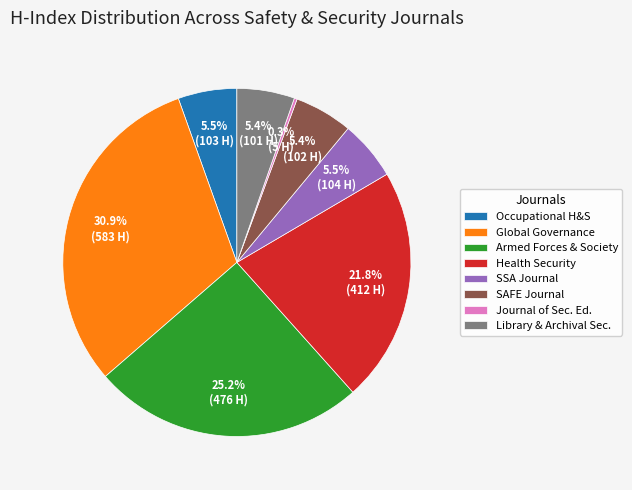

Between Occupational H&S and Global Governance, which is larger?

Global Governance